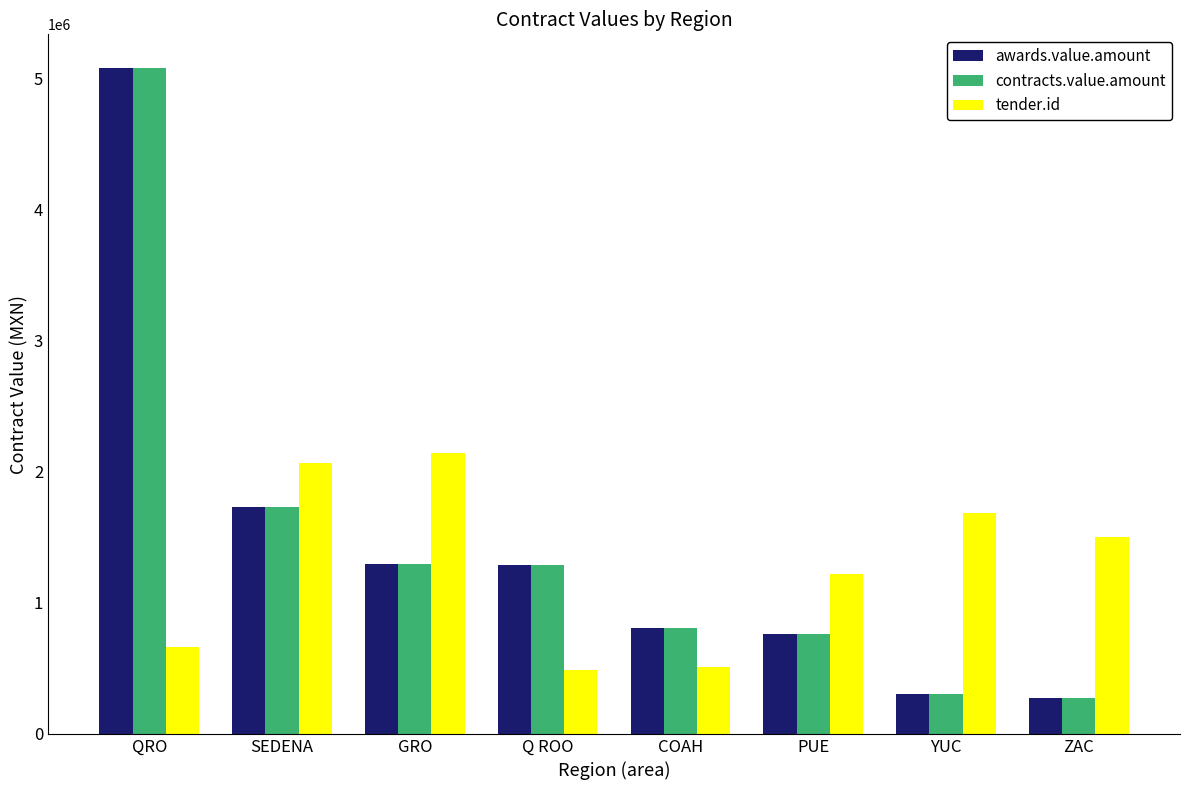

True or false: contracts.value.amount has a value of 109129.6 at ZAC.

False